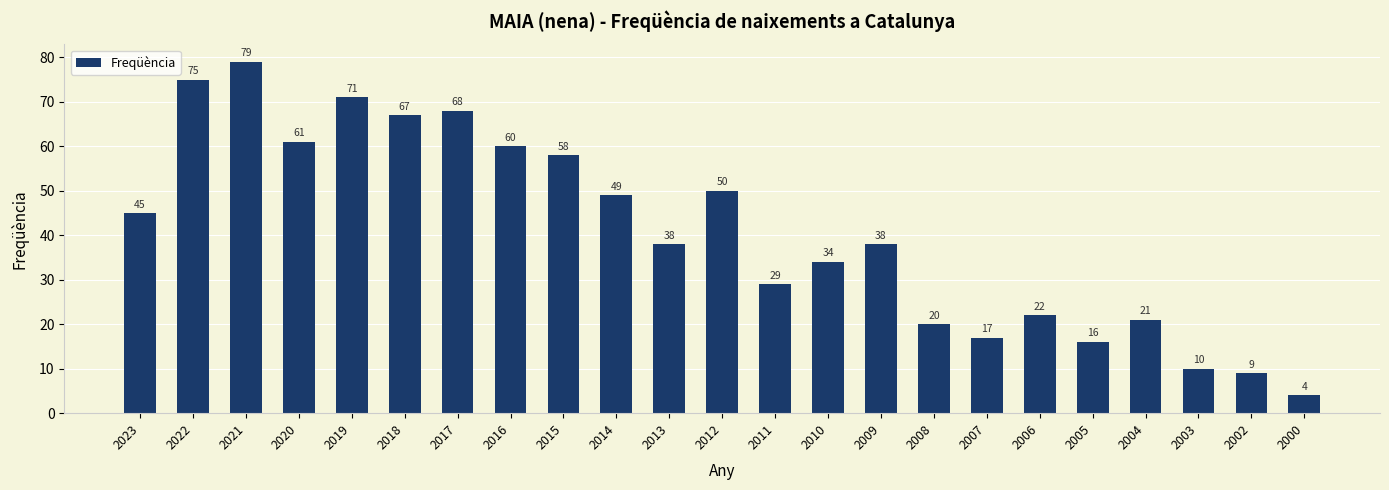

At which label does the data first exceed 38?

2023